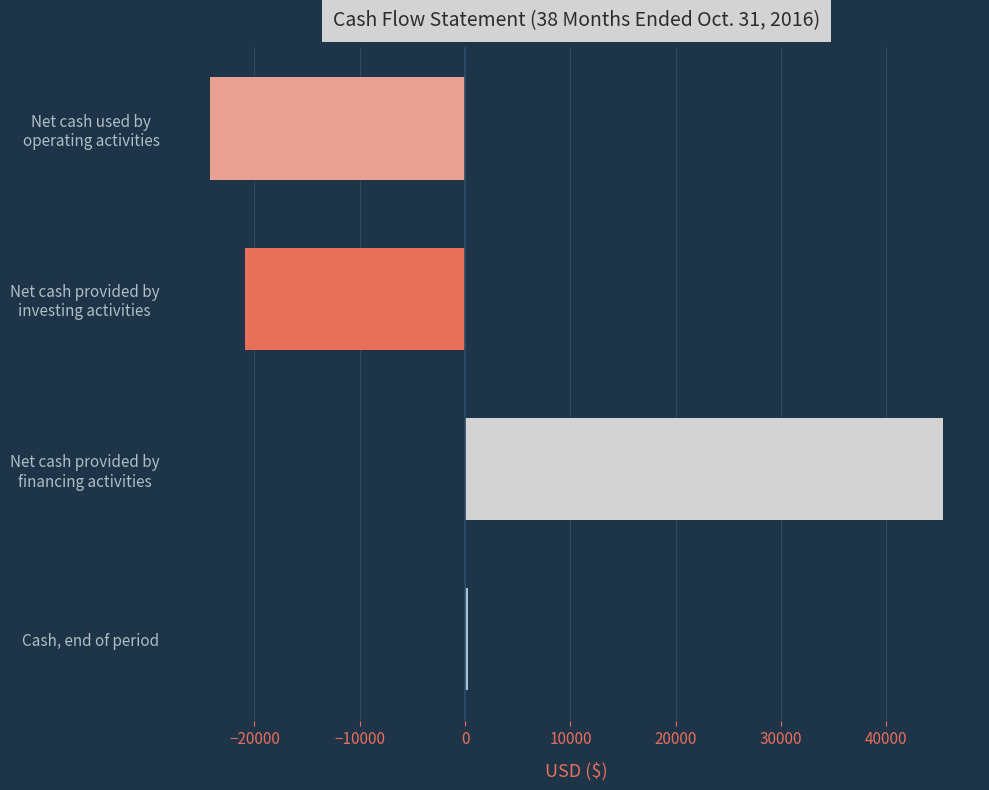

Reading top to bottom, extract all data points from this chart.

-24208	-20892	45415	315